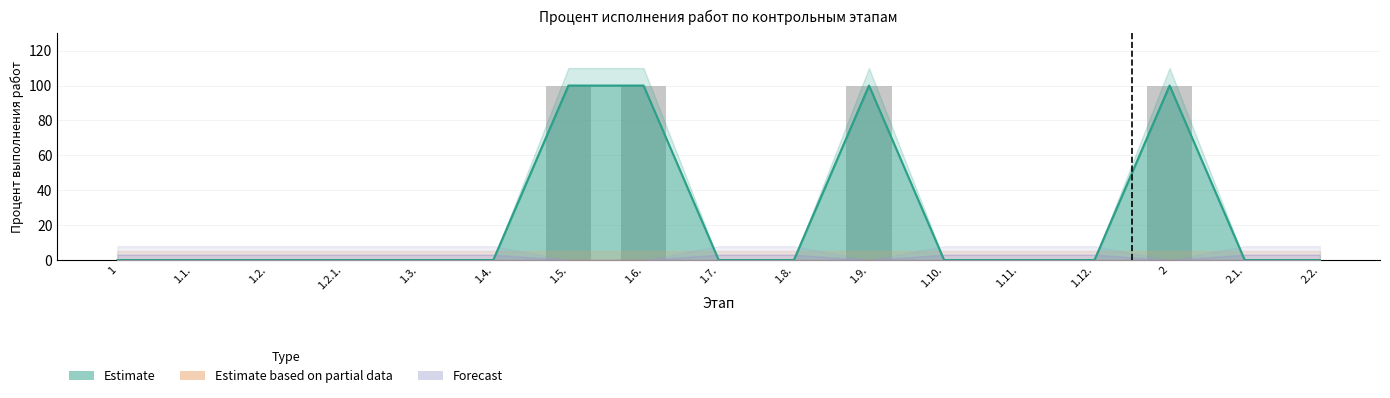

Rank the categories by Upper_Band value from highest to lowest.

1.5., 1.6., 1.9., 2, 1, 1.1., 1.2., 1.2.1., 1.3., 1.4., 1.7., 1.8., 1.10., 1.11., 1.12., 2.1., 2.2.